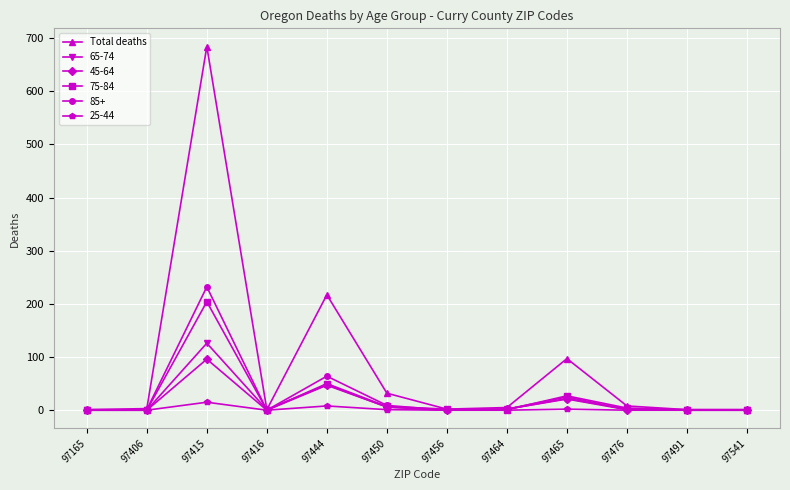

Count the number of categories in the chart.

12